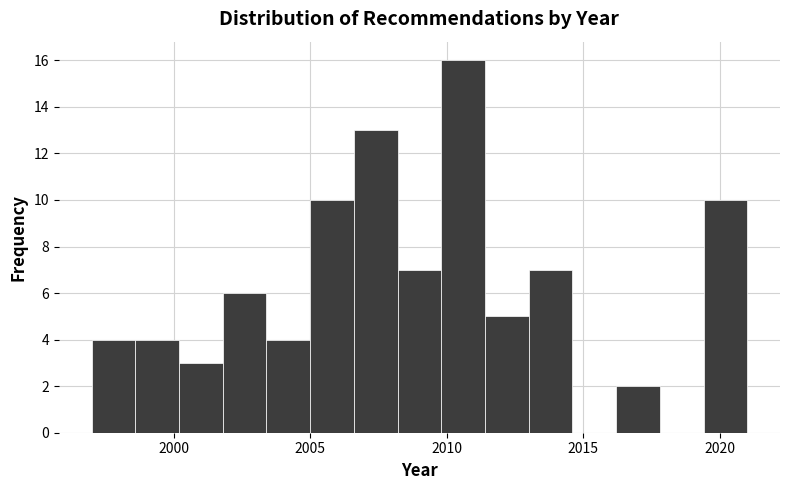

Read against the x-axis, roughly where is the centre of the tallest bar?

2010.5